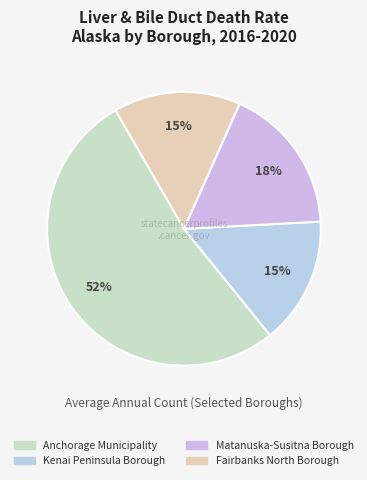

Rank the categories by value from highest to lowest.

Anchorage Municipality, Matanuska-Susitna Borough, Kenai Peninsula Borough, Fairbanks North Borough